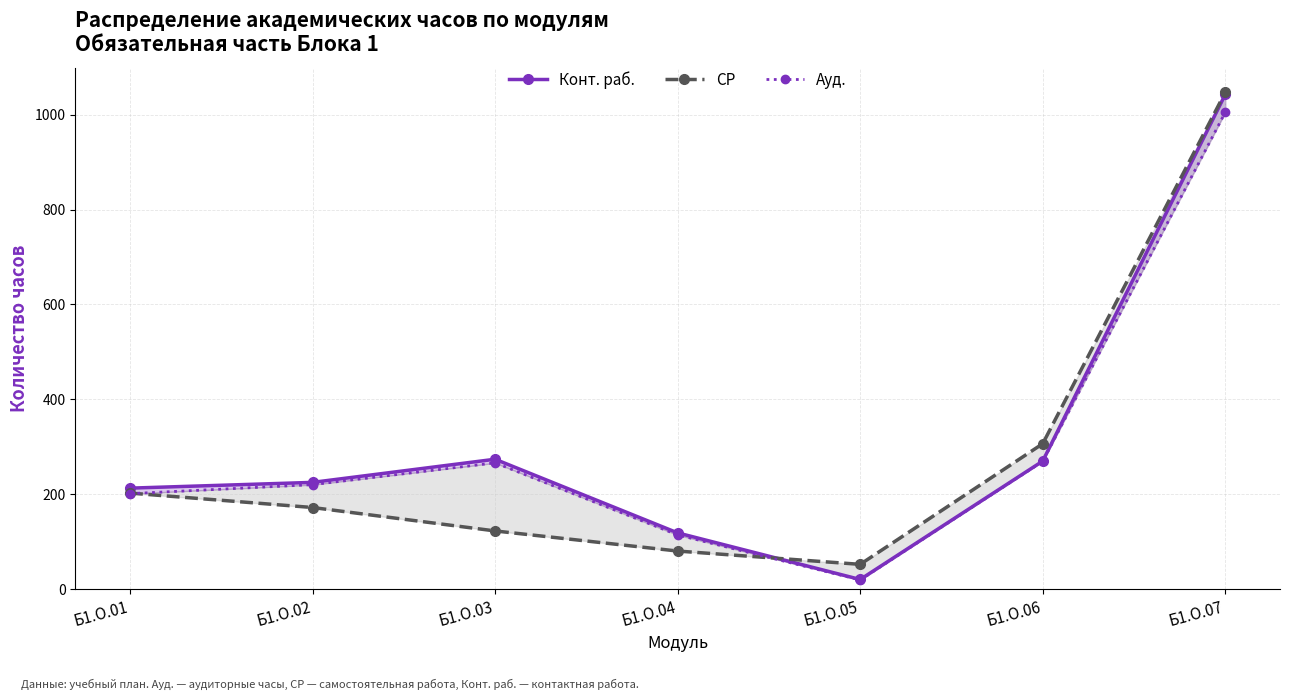

What are all the series names shown in the legend?

Конт. раб., СР, Ауд.